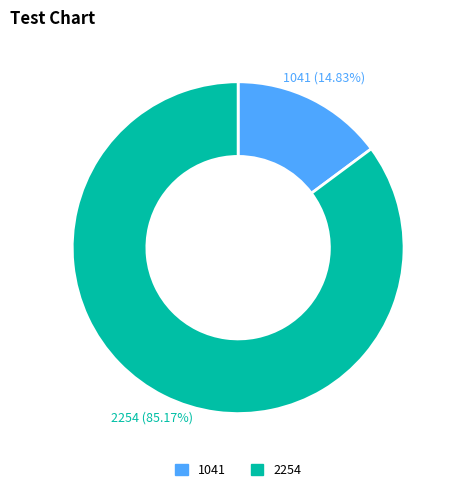

Which category has the smallest portion of the pie?

1041